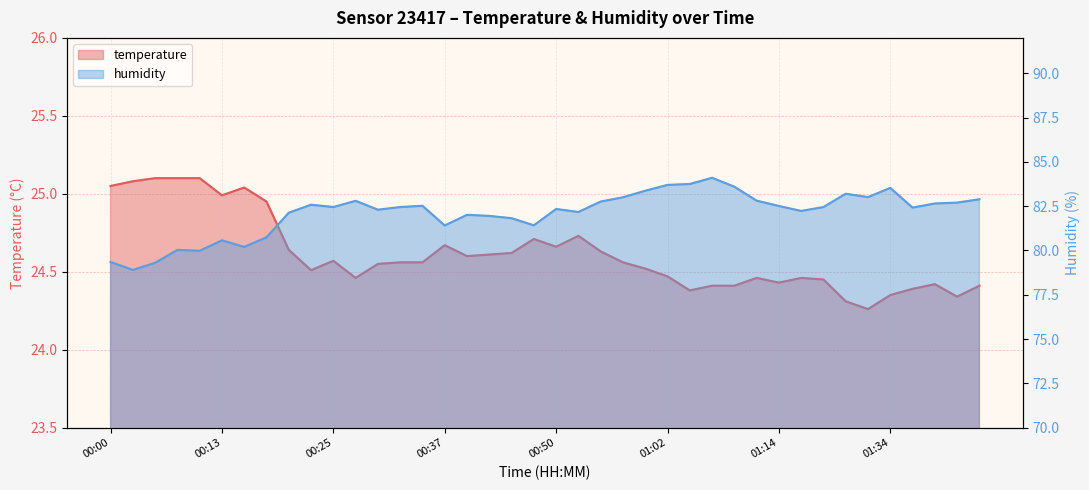

How many interior local valleys does the temperature series have?

9